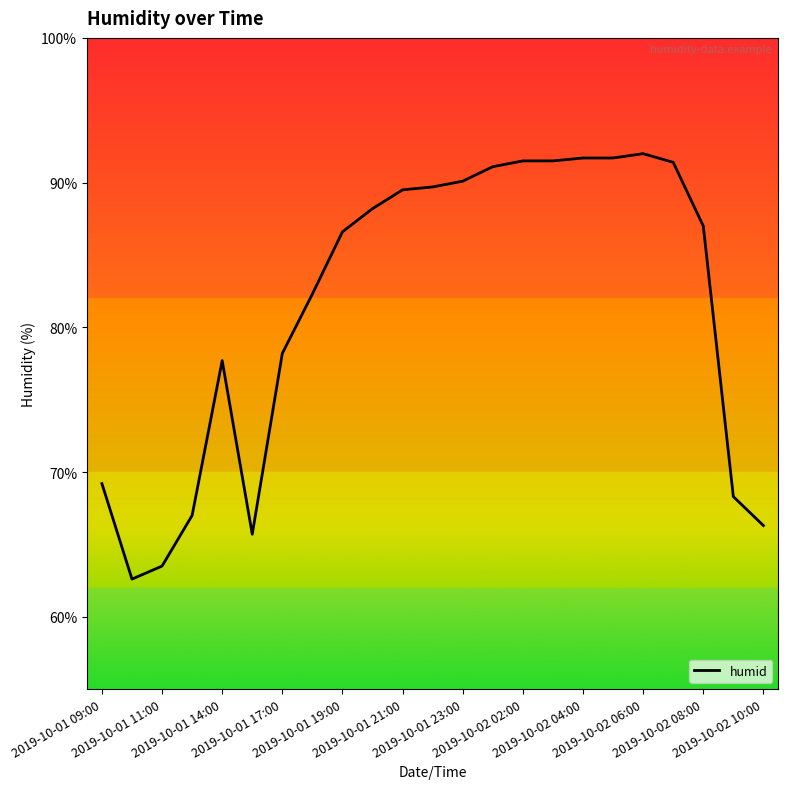

What is the difference between the maximum and minimum values?

29.4